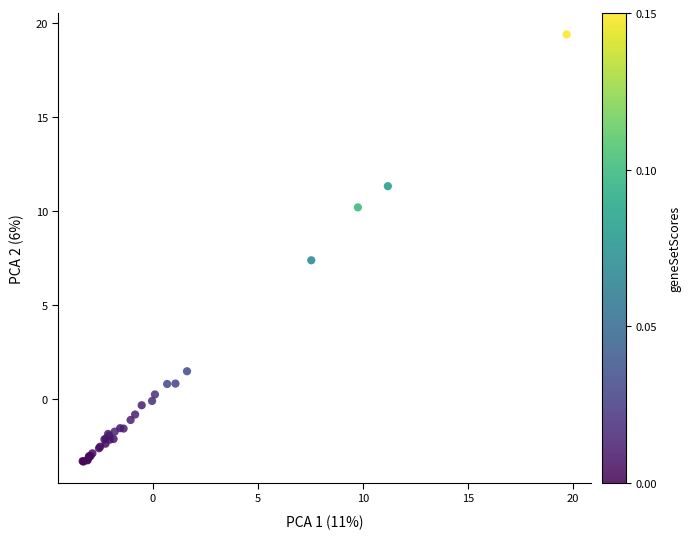

What Y value in the scatter plot is closest to 8?

7.4